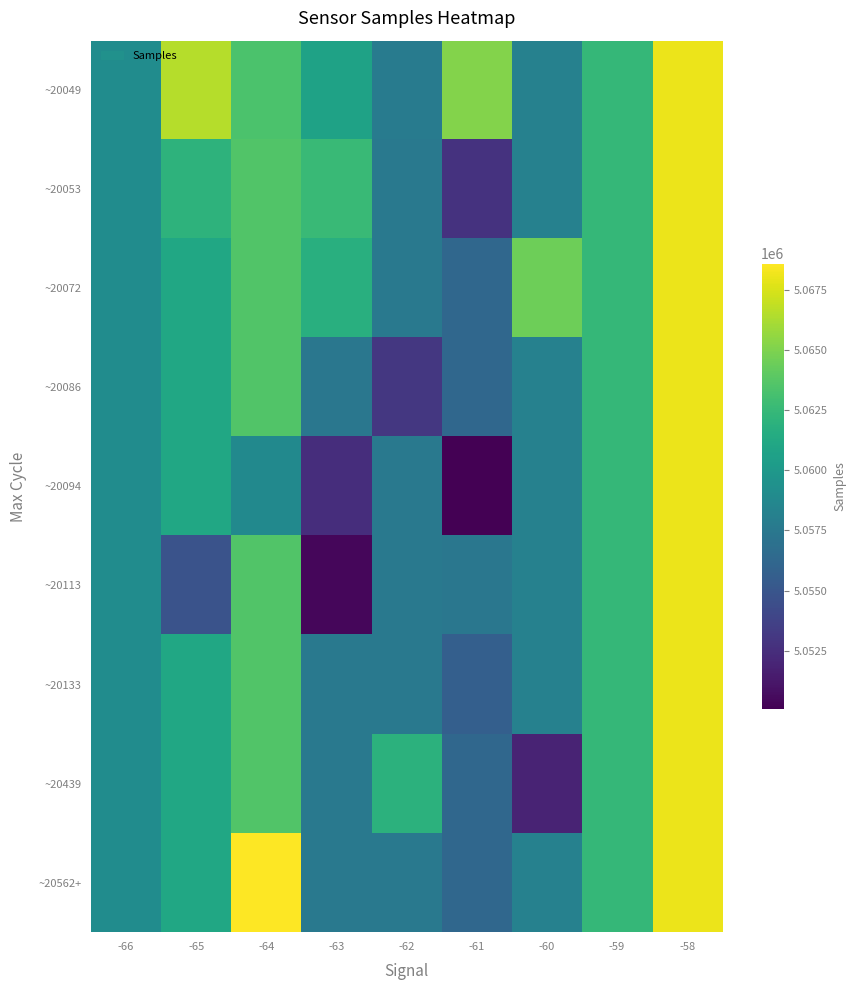

What is the difference between the highest and lowest values at -62?

8913.5